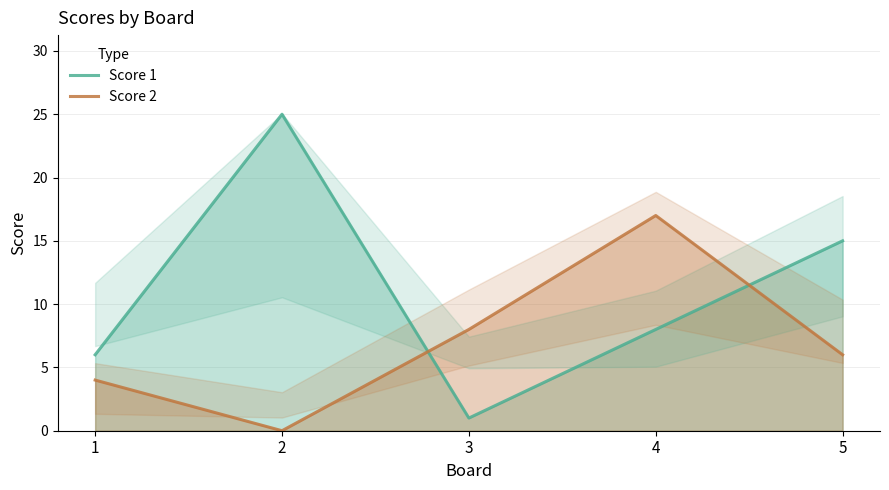

At which category does Score 1 reach its first local peak?

2